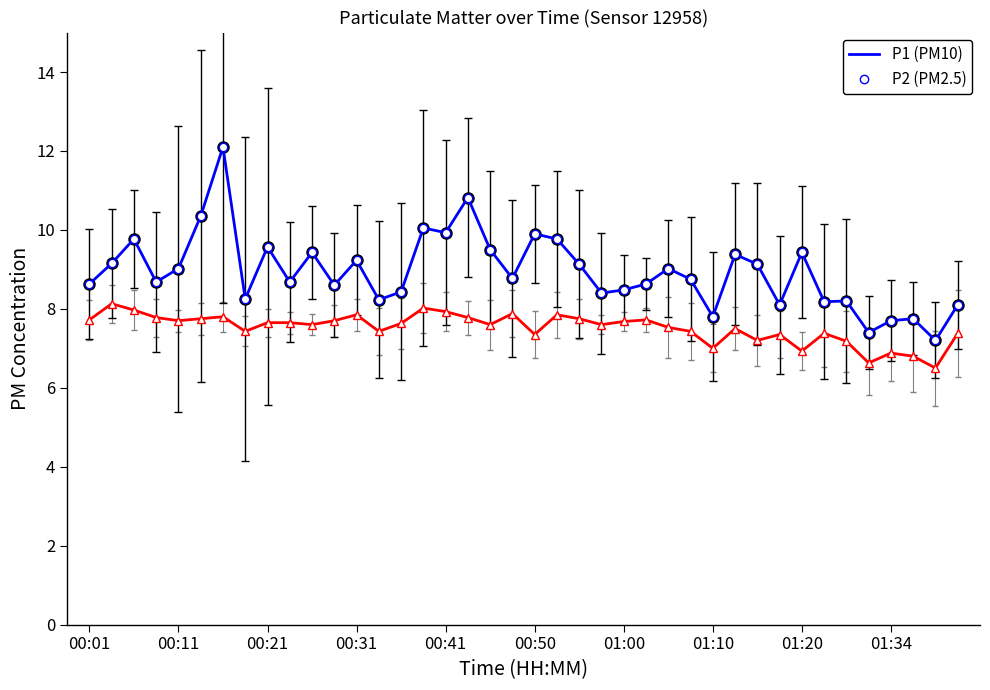

Which series has the largest range (max minus min)?

P1 (PM10)